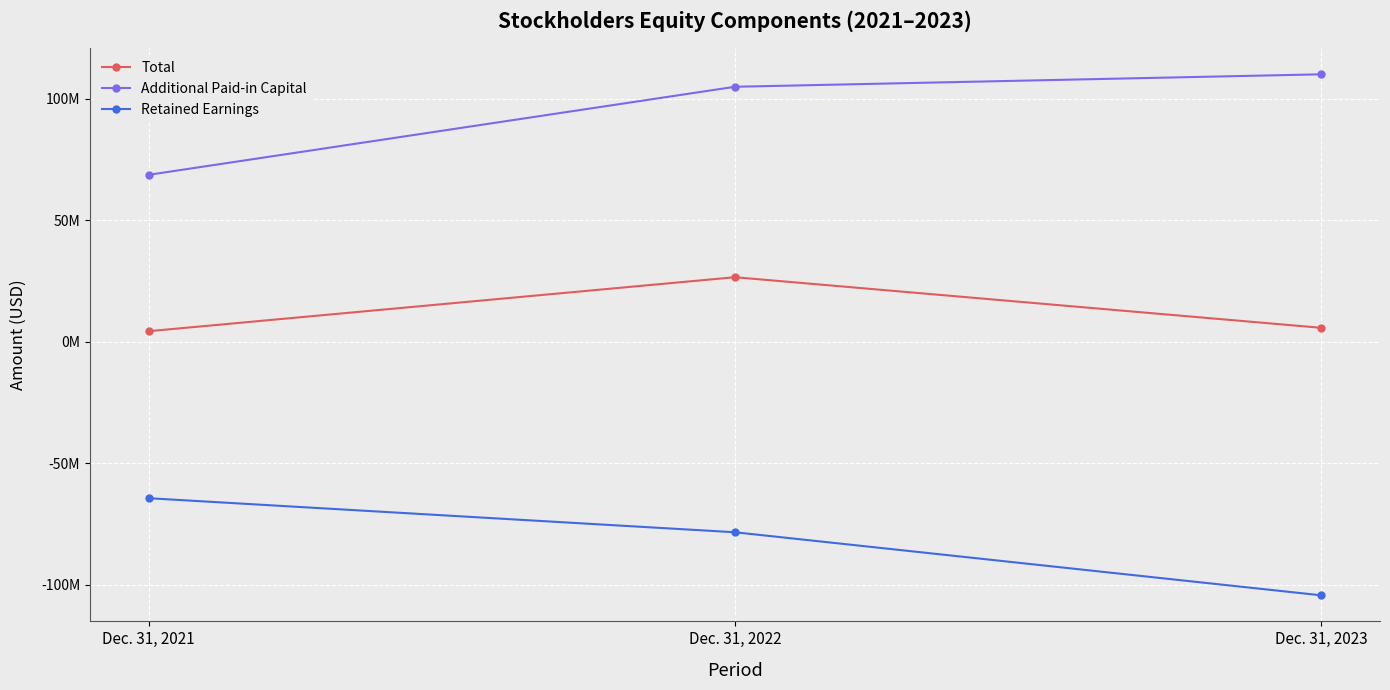

Rank the series by their maximum value, from lowest to highest.

Retained Earnings, Total, Additional Paid-in Capital